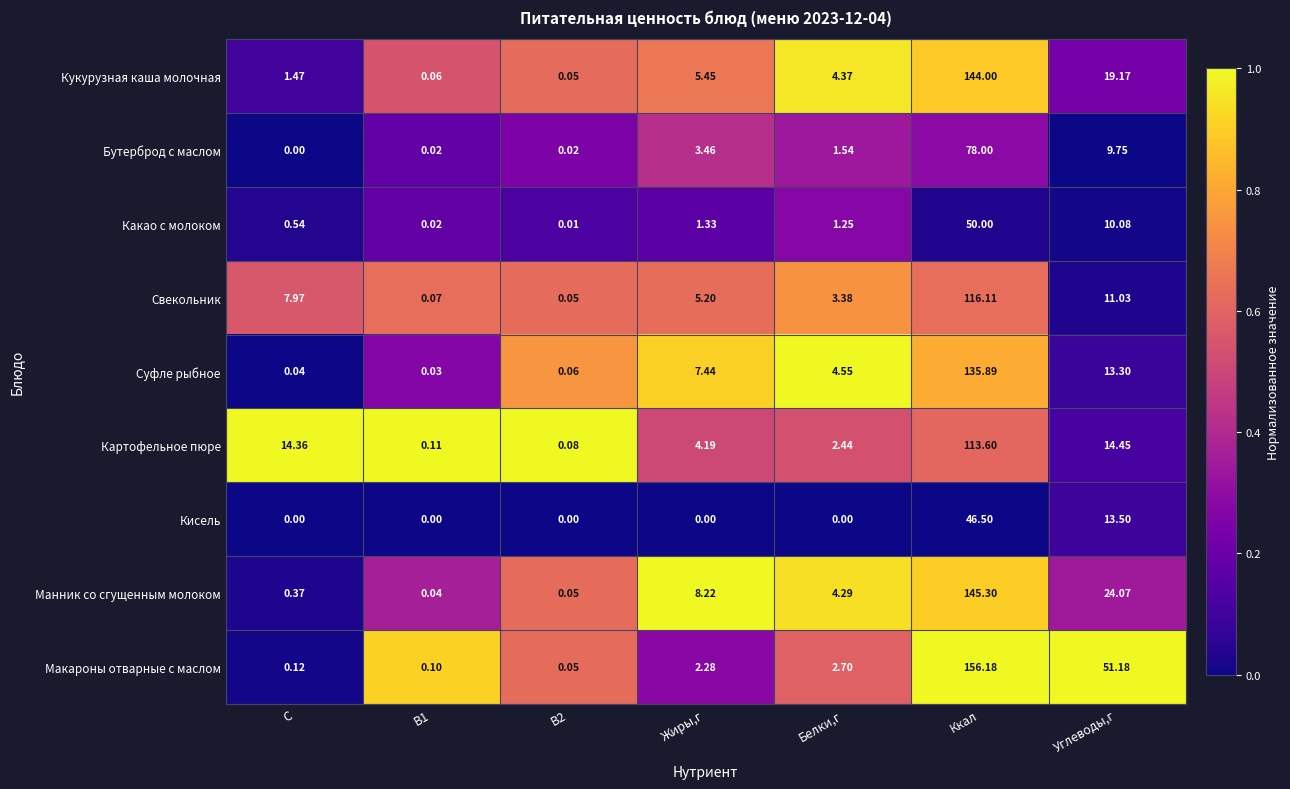

What is the difference between the highest and lowest values at B1?

0.1